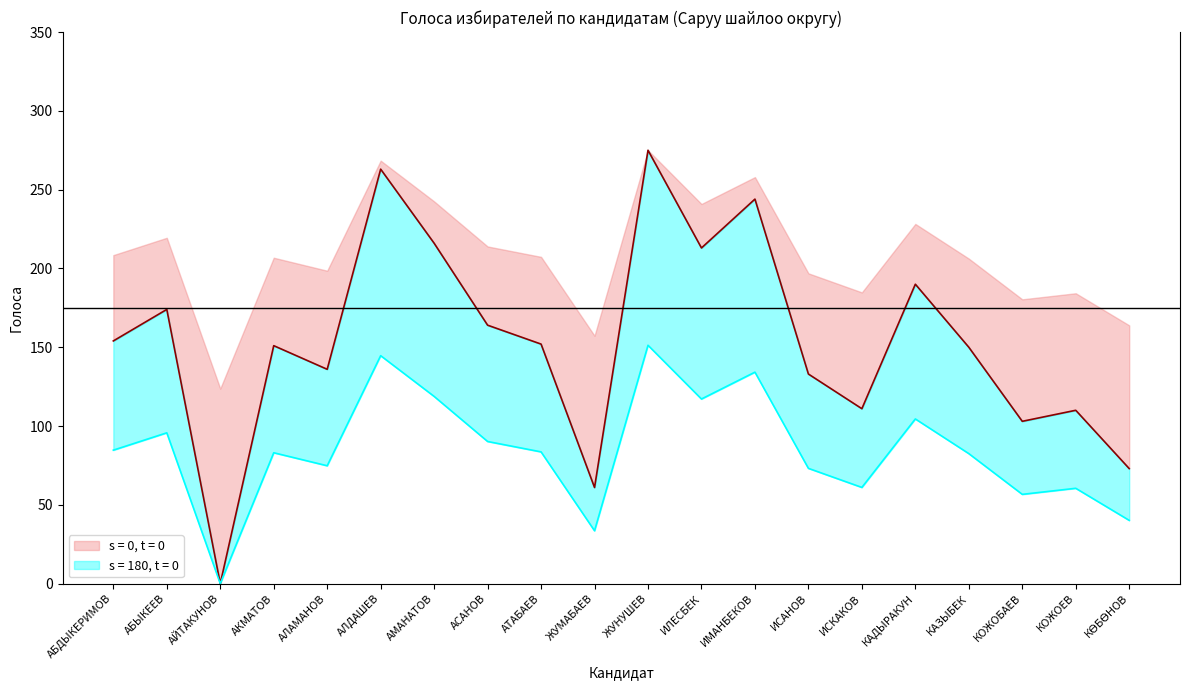

What is the change in value from АБДЫКЕРИМОВ to ИСКАКОВ?

-43